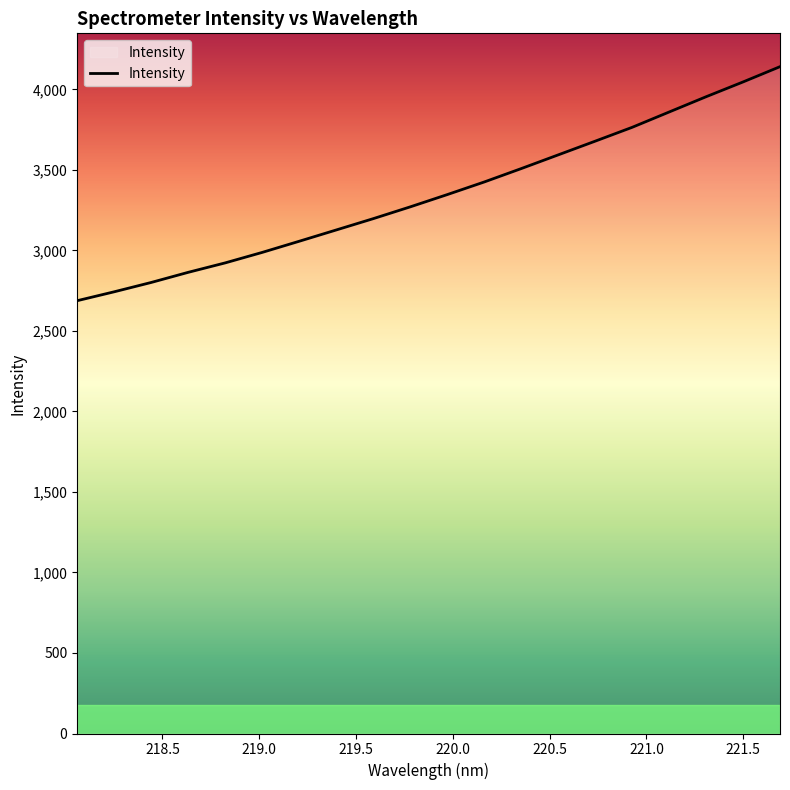

How many series are shown in this chart?

1